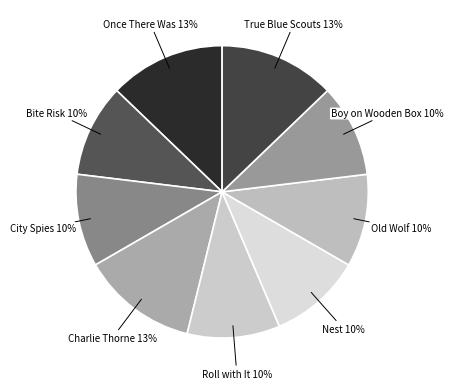

How many slices are in this pie chart?

9